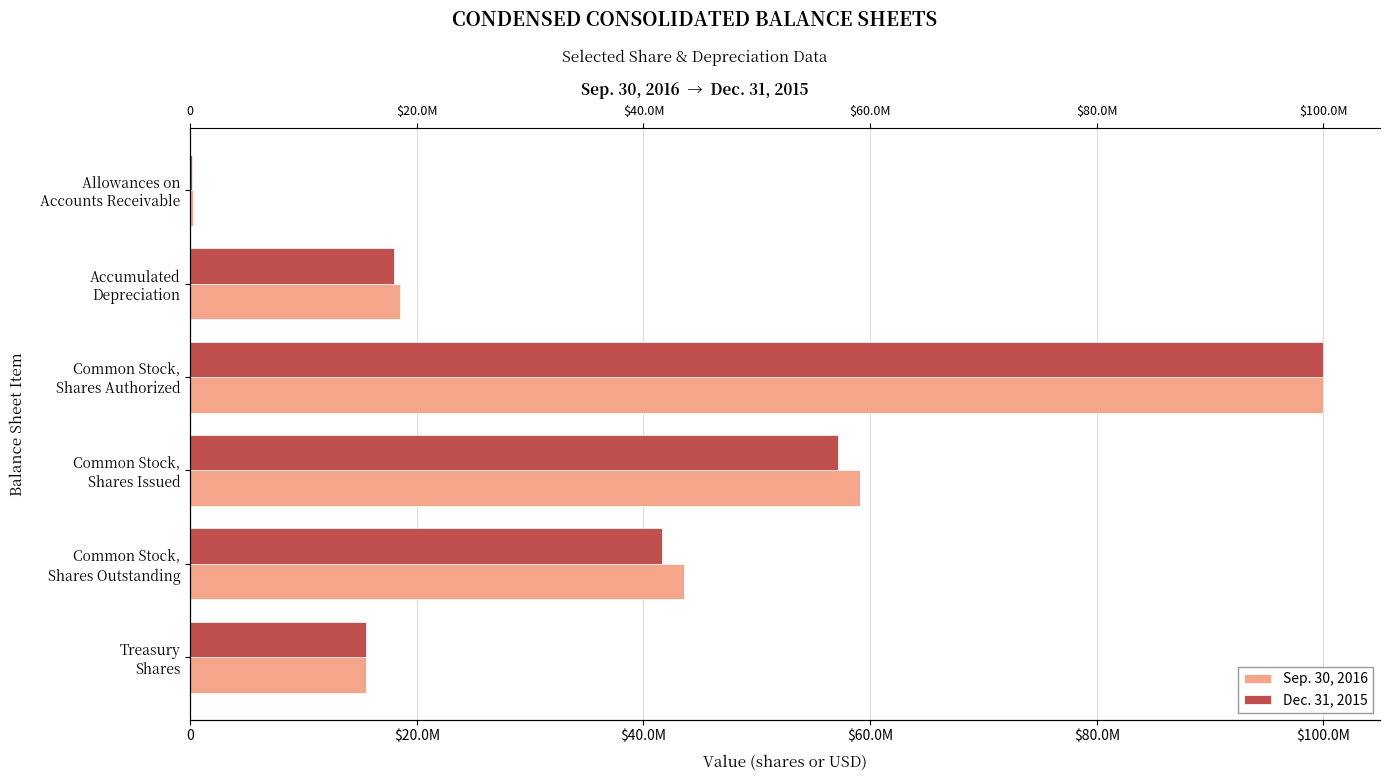

Which series has the largest total across all categories?

Sep. 30, 2016